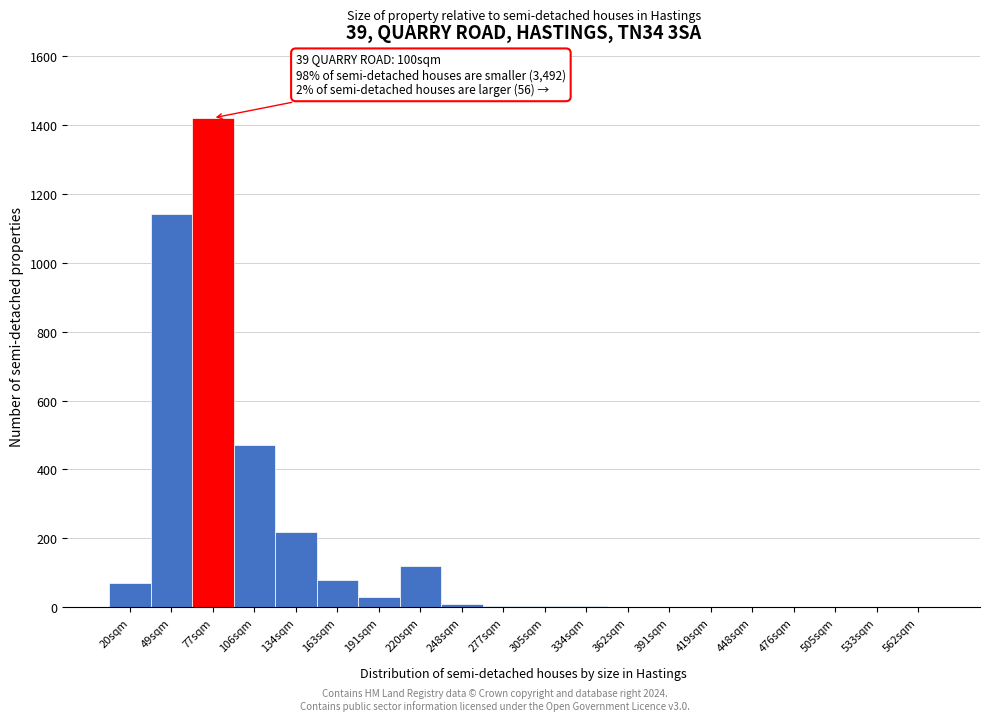

The chart shows a value of 5 at 305sqm. True or false?

True